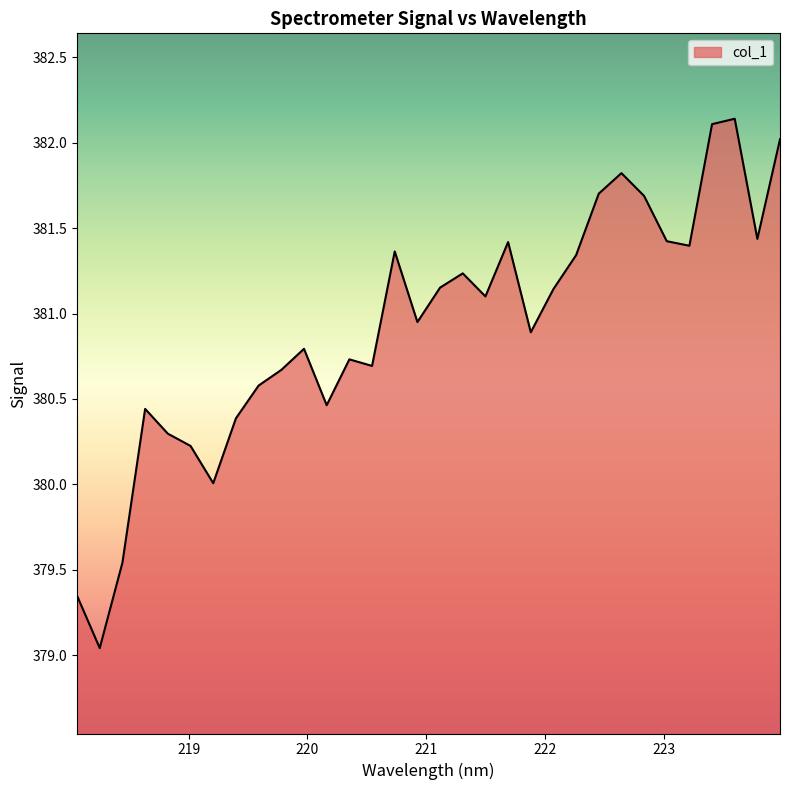

How many interior local peaks (higher than both neighbors) does the data have?

8